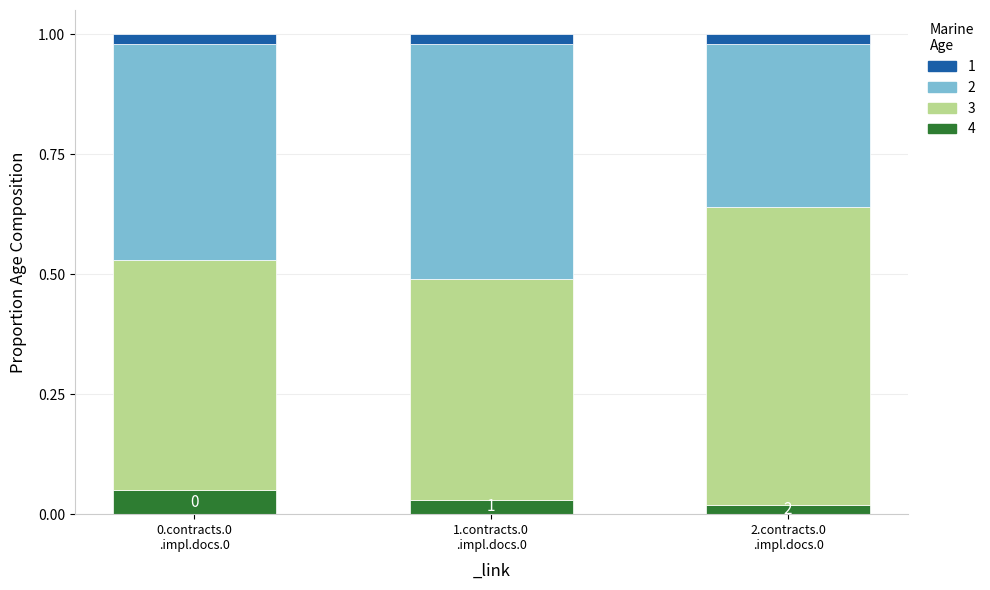

How many data points does each series have?

3